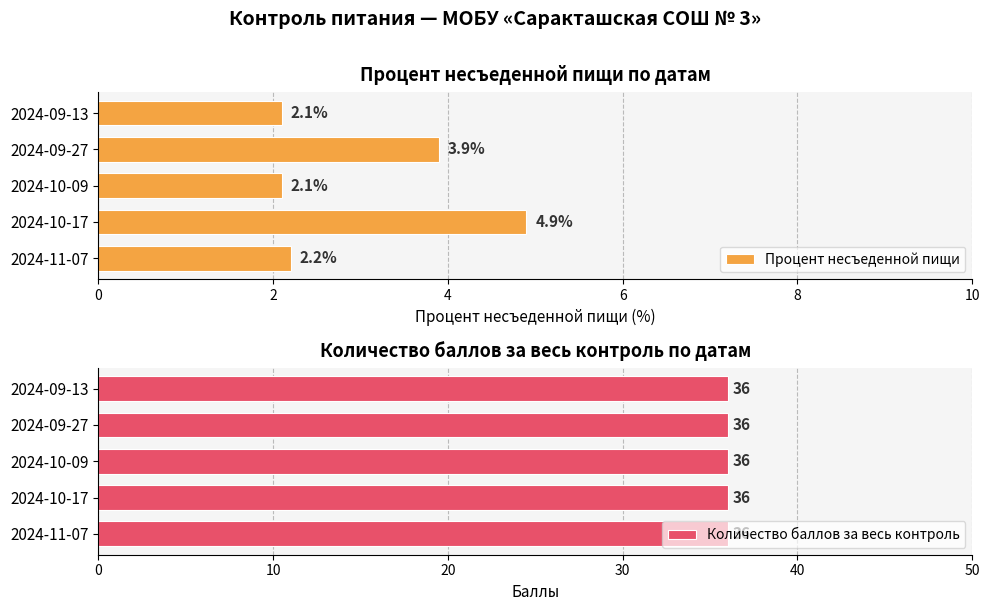

How many bars are there in each group?

2